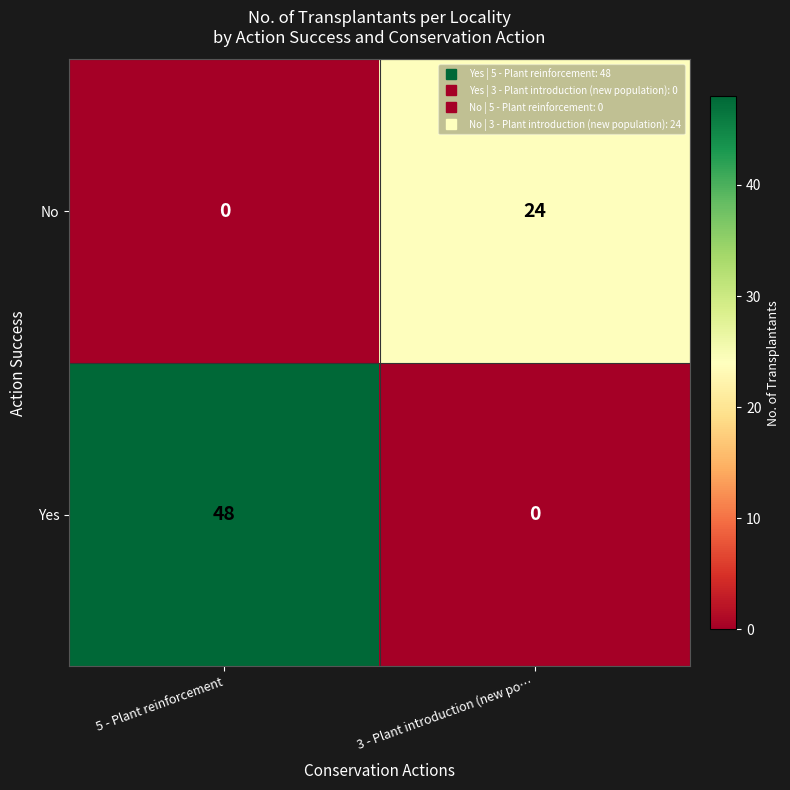

What is the difference between the maximum and minimum values in the Yes series?

48